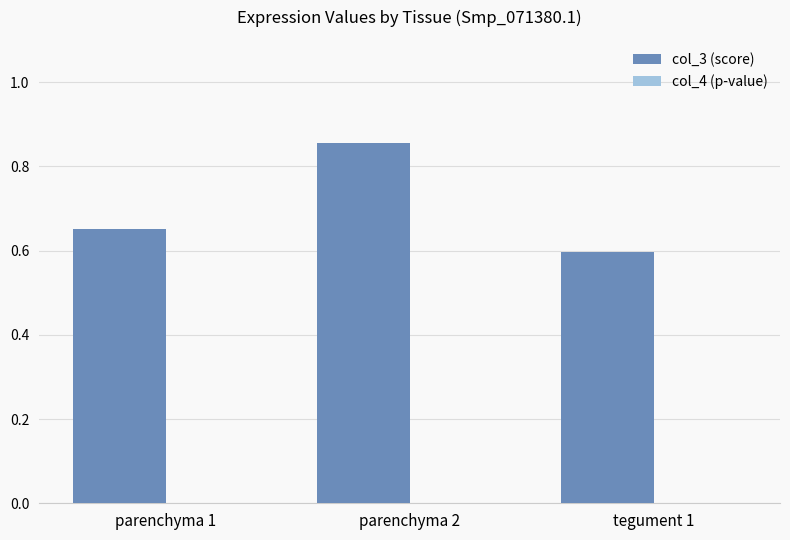

At which category does the chart reach its peak across all series?

parenchyma 2